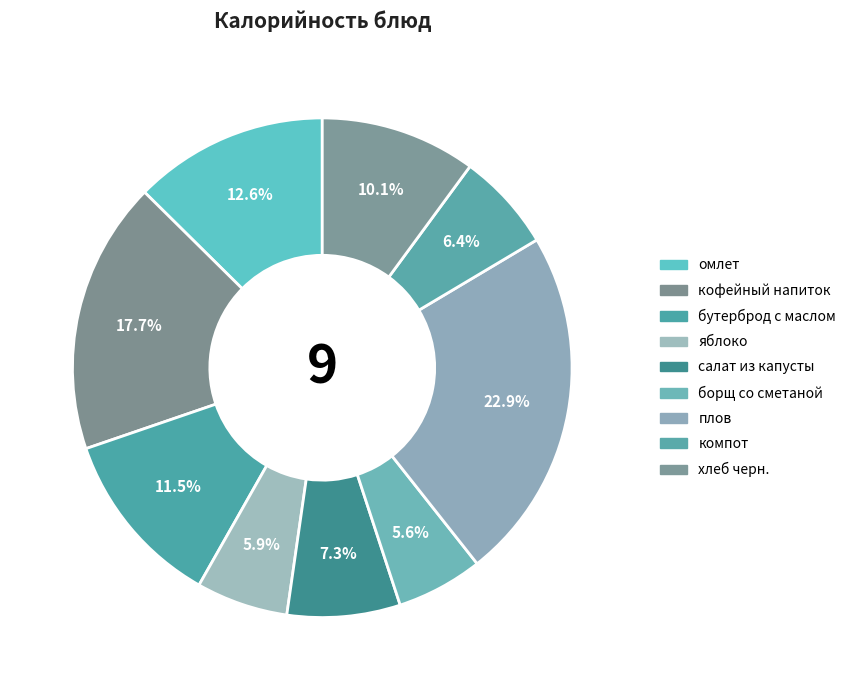

How many slices are in this pie chart?

9